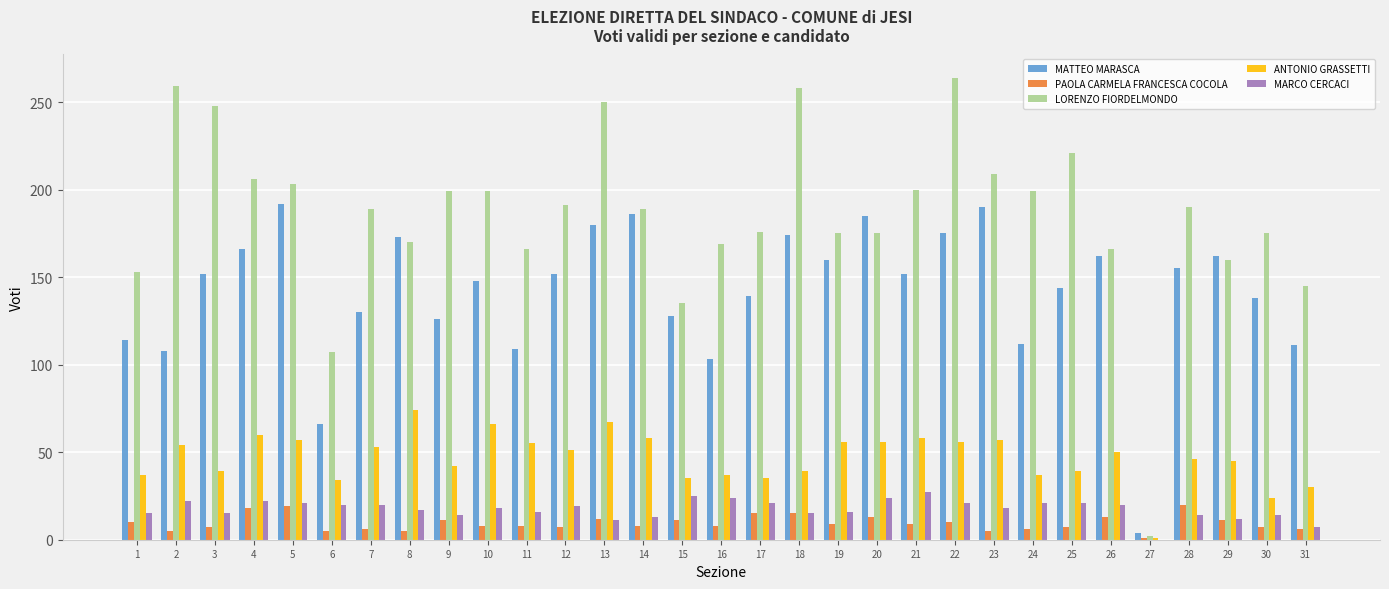

What is the highest value of the LORENZO FIORDELMONDO series?

264